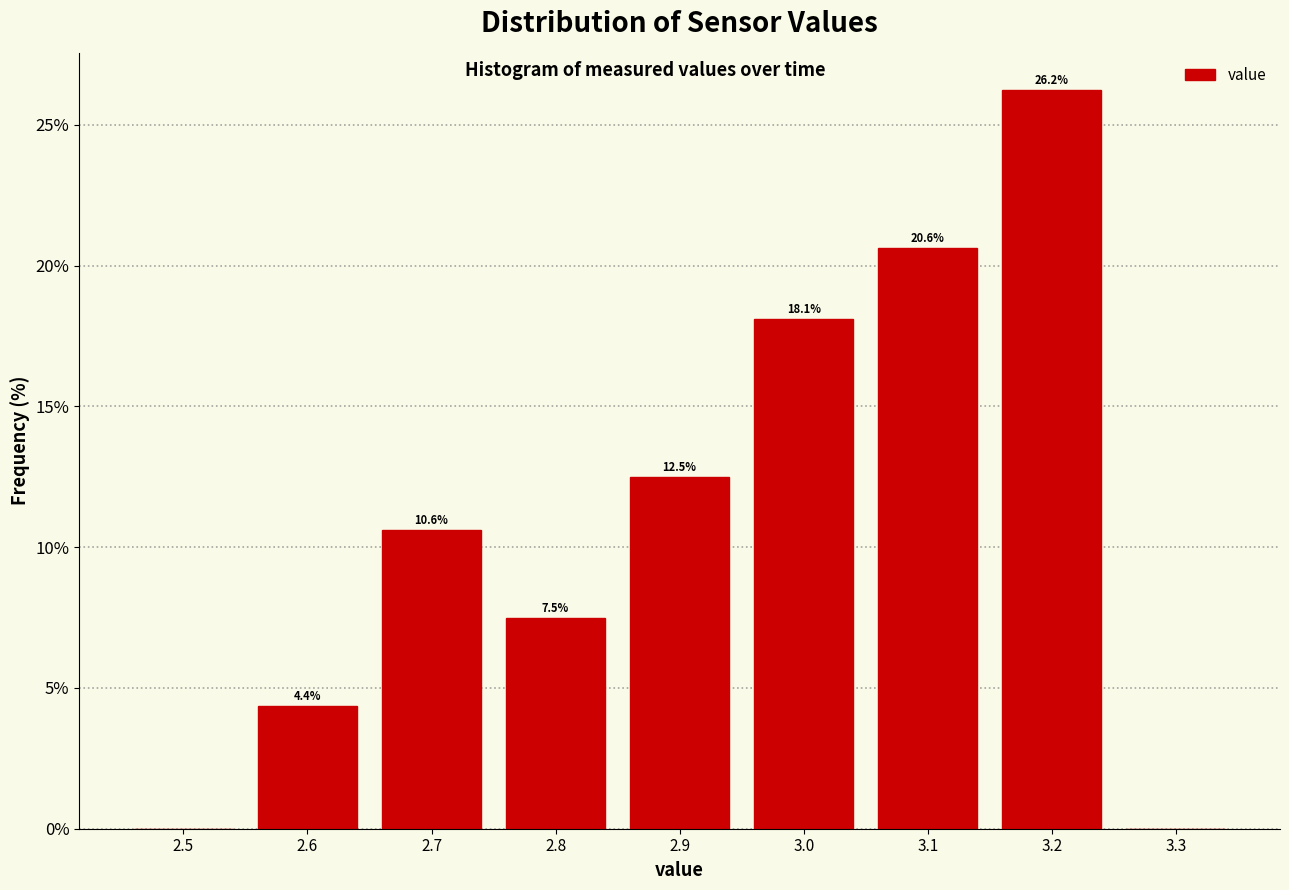

Over which range of the x-axis is the bar tallest?

3.15 to 3.25